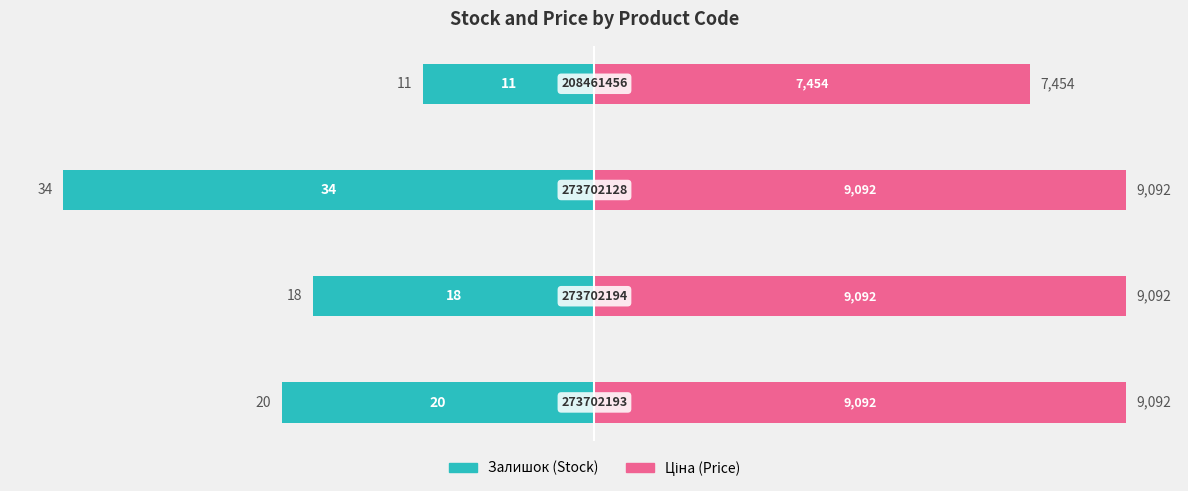

The Залишок series shows -42.4 at 0. True or false?

False